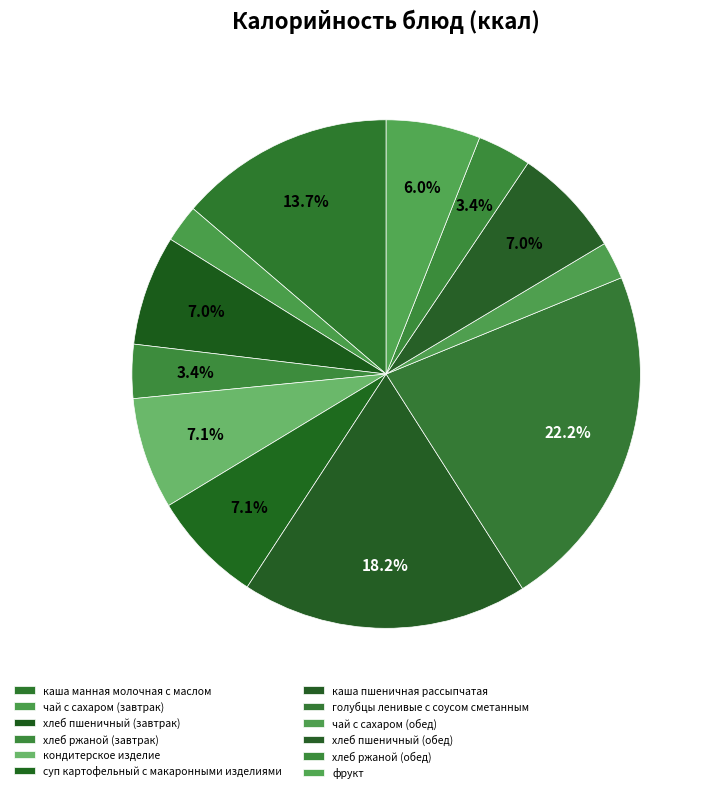

What is the smallest slice in the pie chart?

чай с сахаром (завтрак)